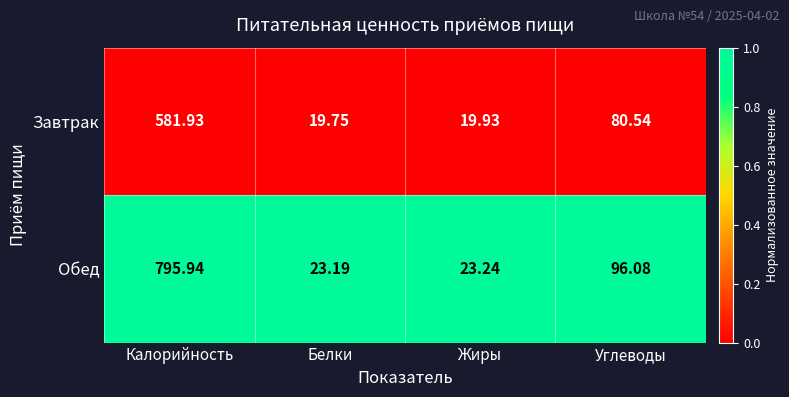

Which category has the highest value across all series?

Калорийность